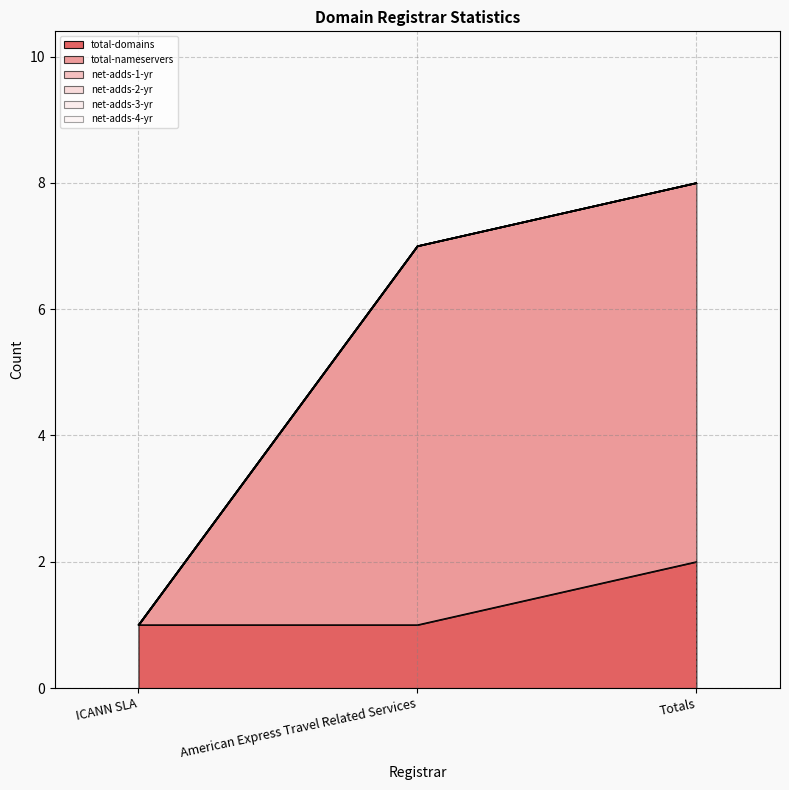

How many distinct data groups are displayed?

6